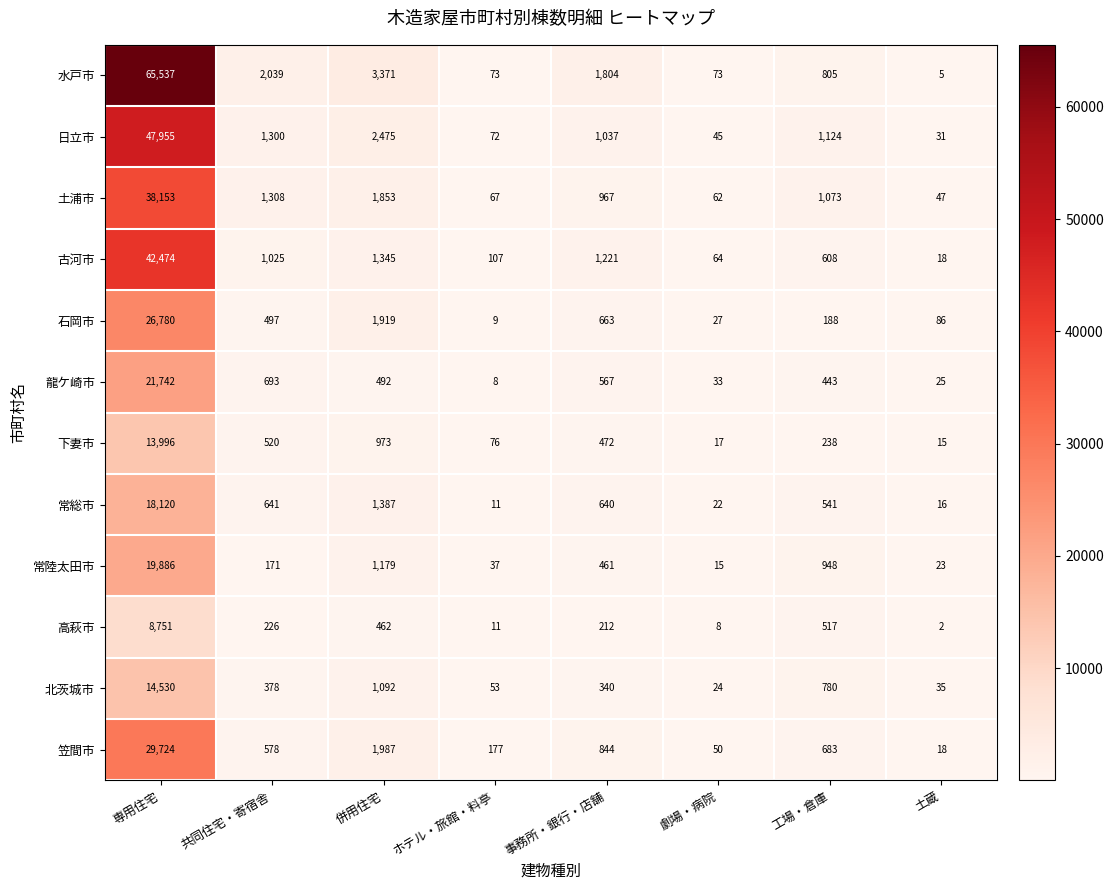

At which label does 下妻市 first exceed 472?

専用住宅